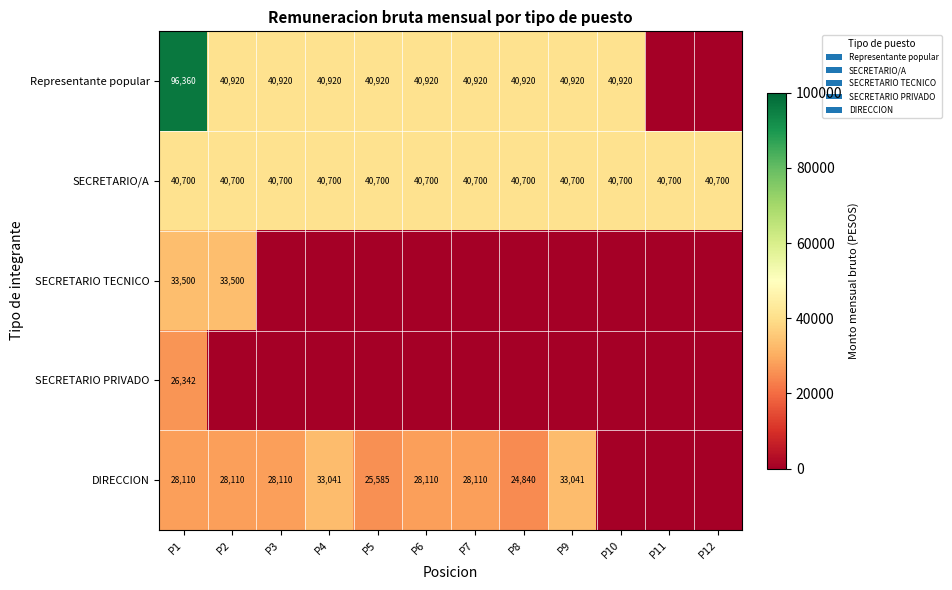

At how many categories does at least one series exceed 87874?

1